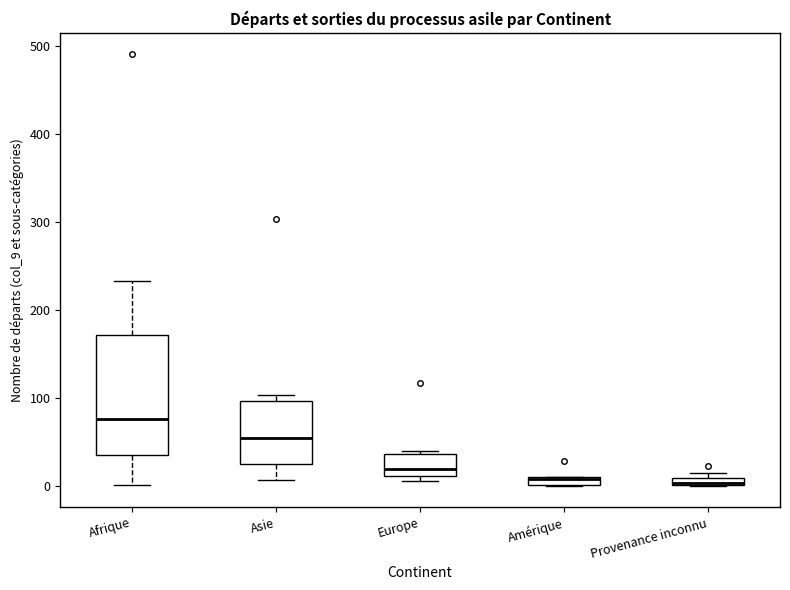

Where is the lower edge of the box for Amérique on the y-axis? The values are not printed on the chart, so give them approximately, as read against the axis.

0